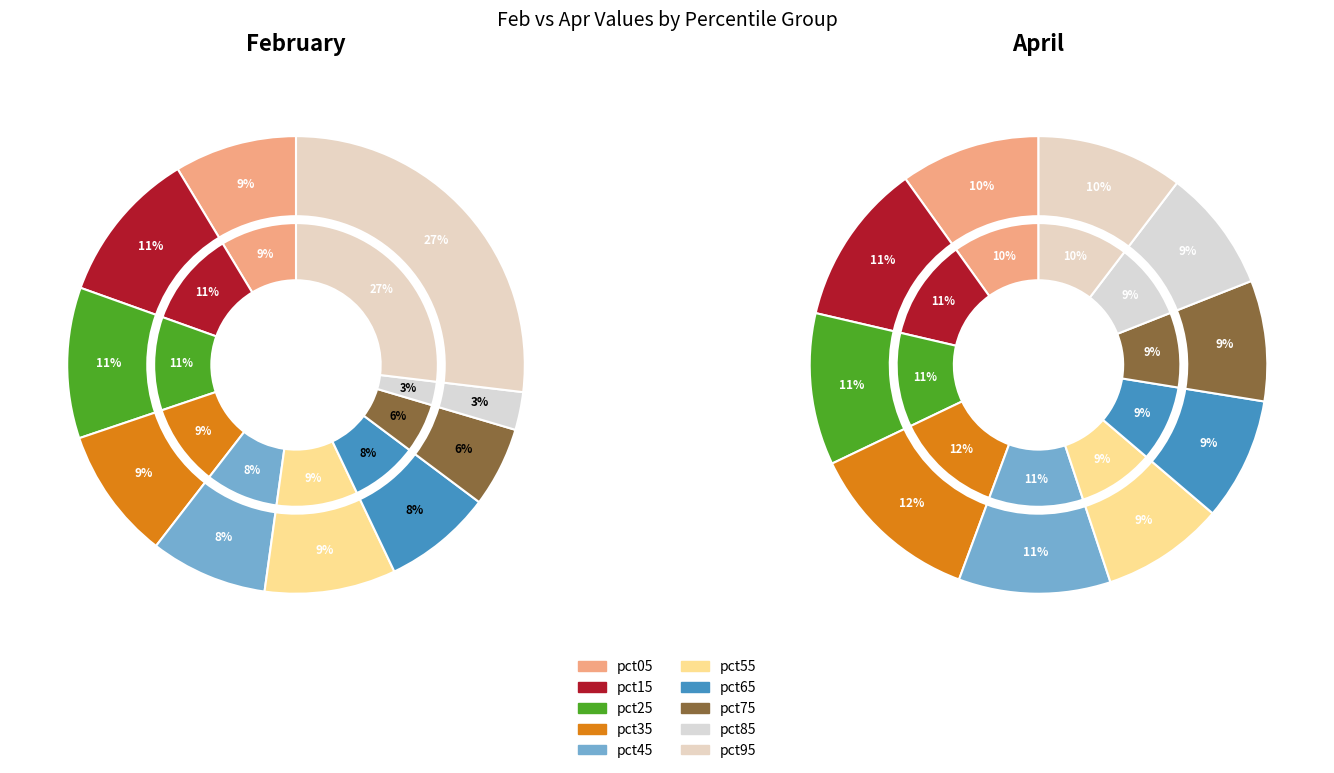

What is the total percentage of 4 and 7?

13.9%